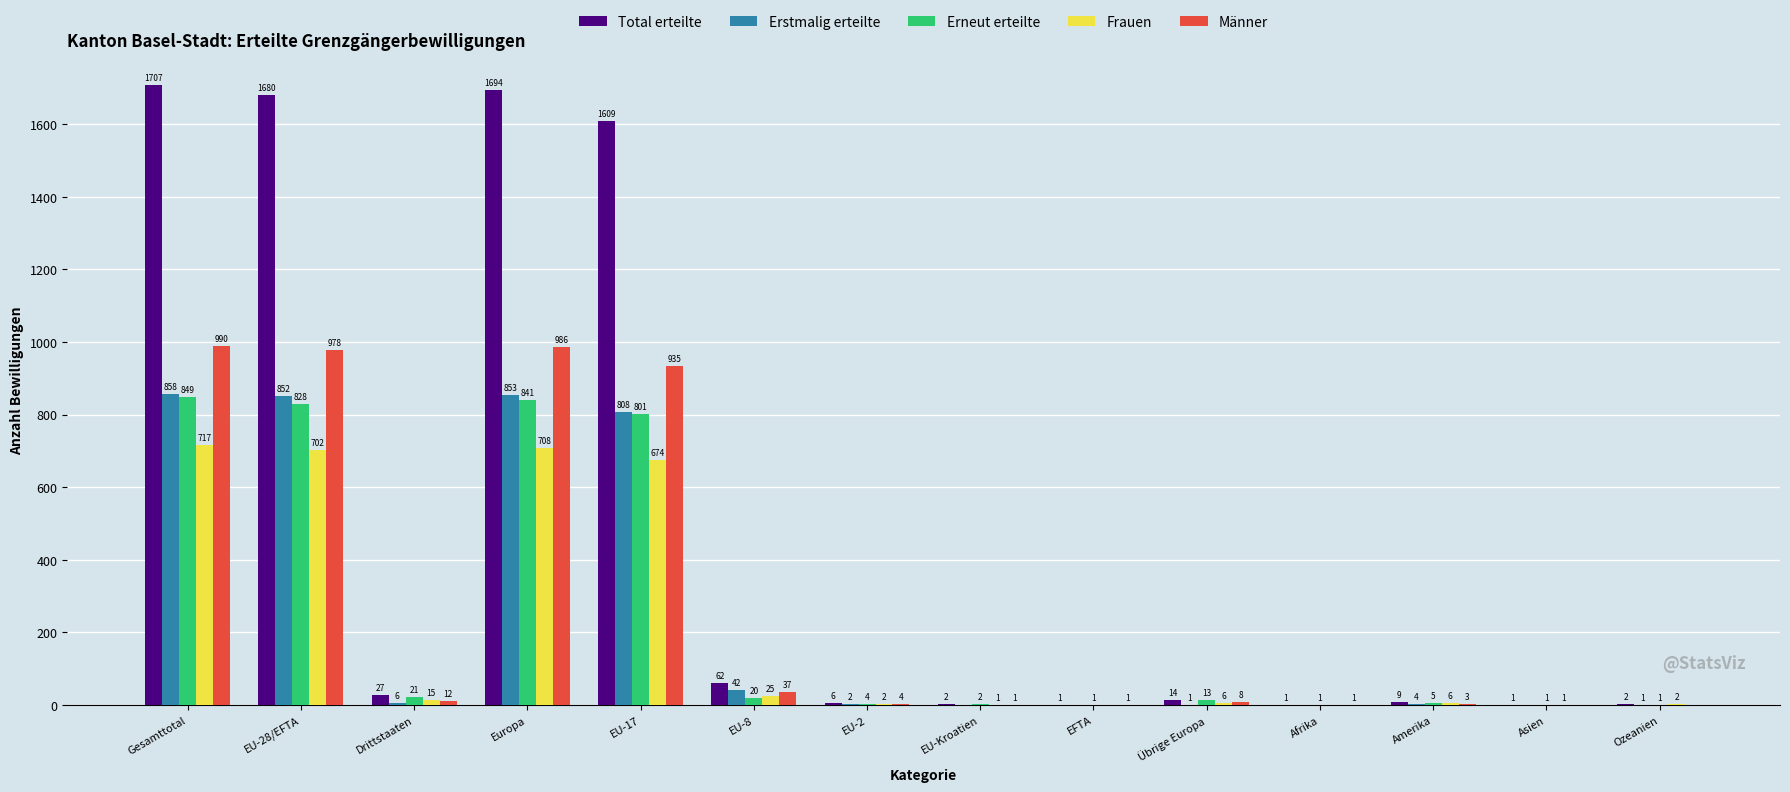

Read the Erneut erteilte value at EU-28/EFTA, to the nearest 50.

850